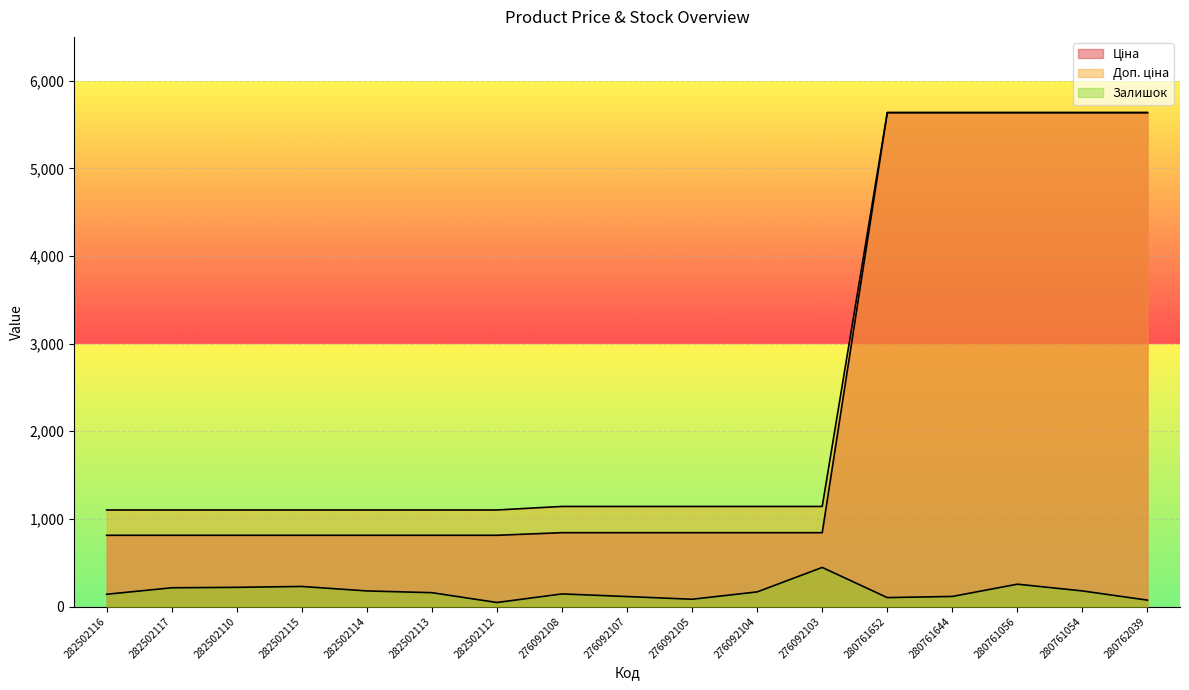

What is the difference between the maximum and minimum values in the Залишок series?

400.0